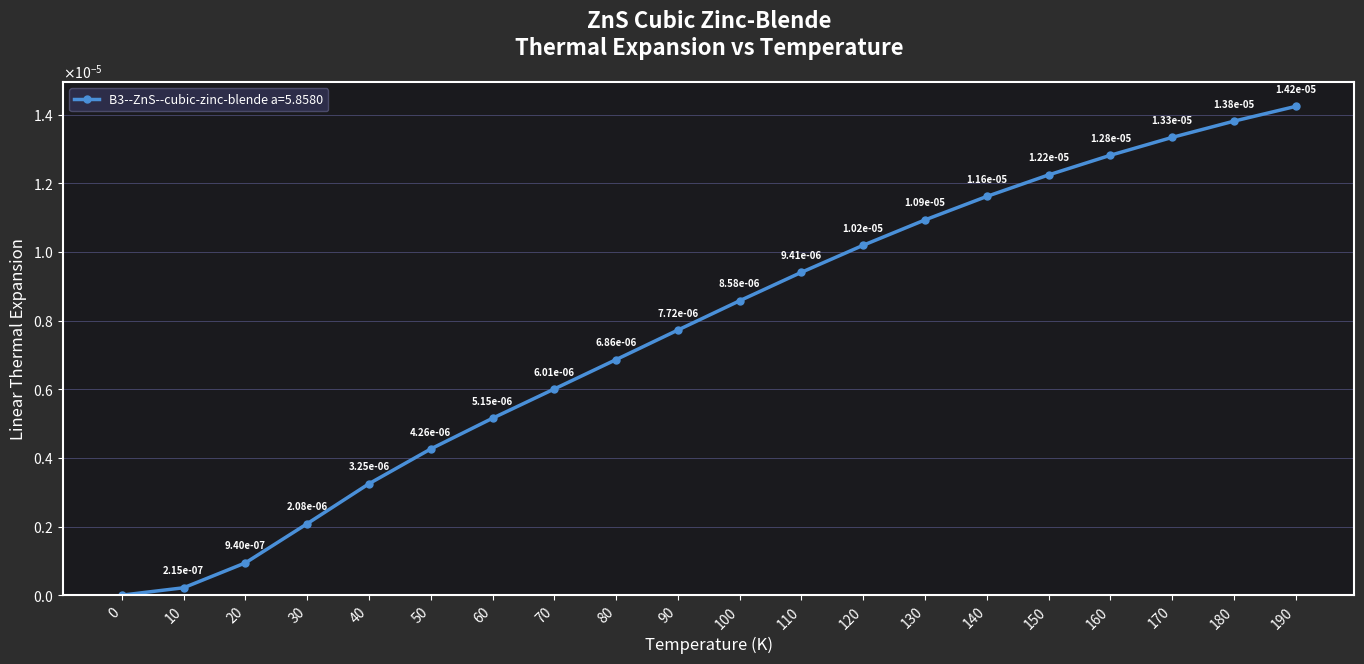

True or false: the data has more than 2 interior local peaks.

False